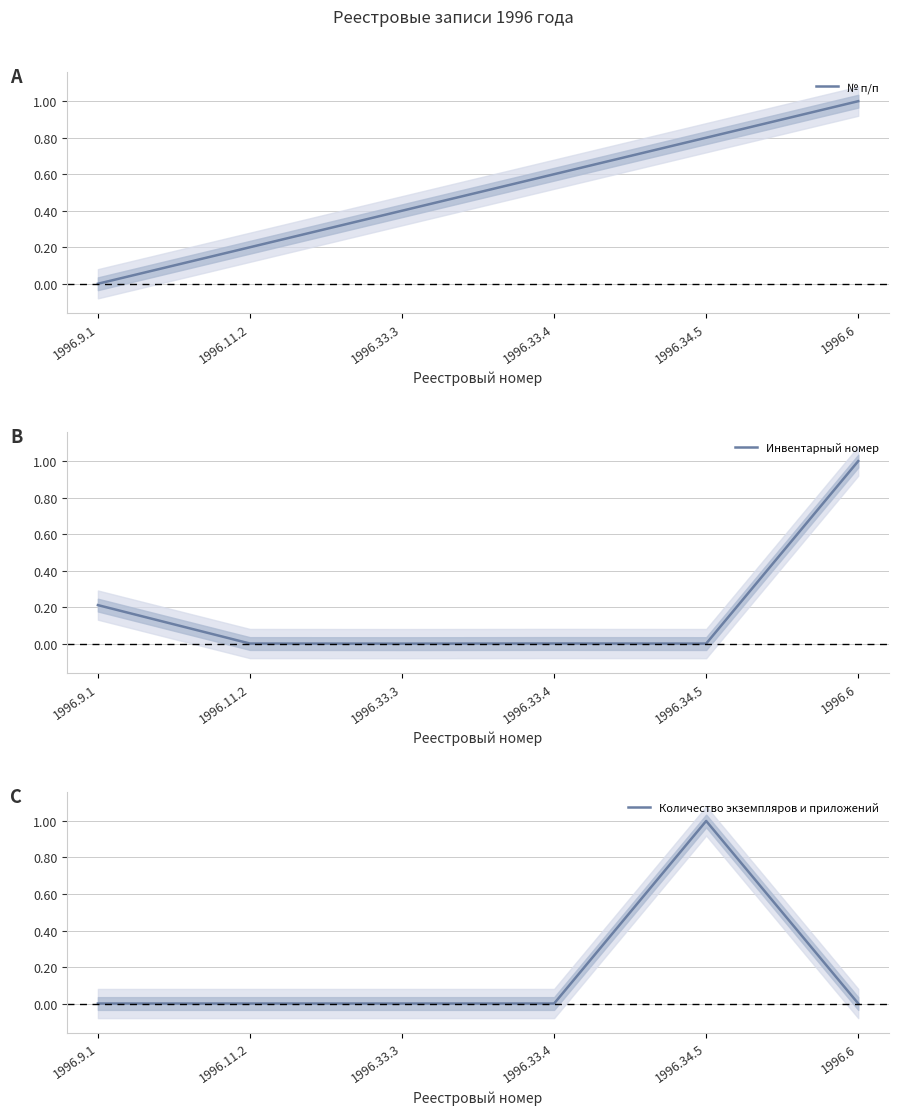

The value of Количество экземпляров и приложений at 1996.11.2 is 0.0. True or false?

True